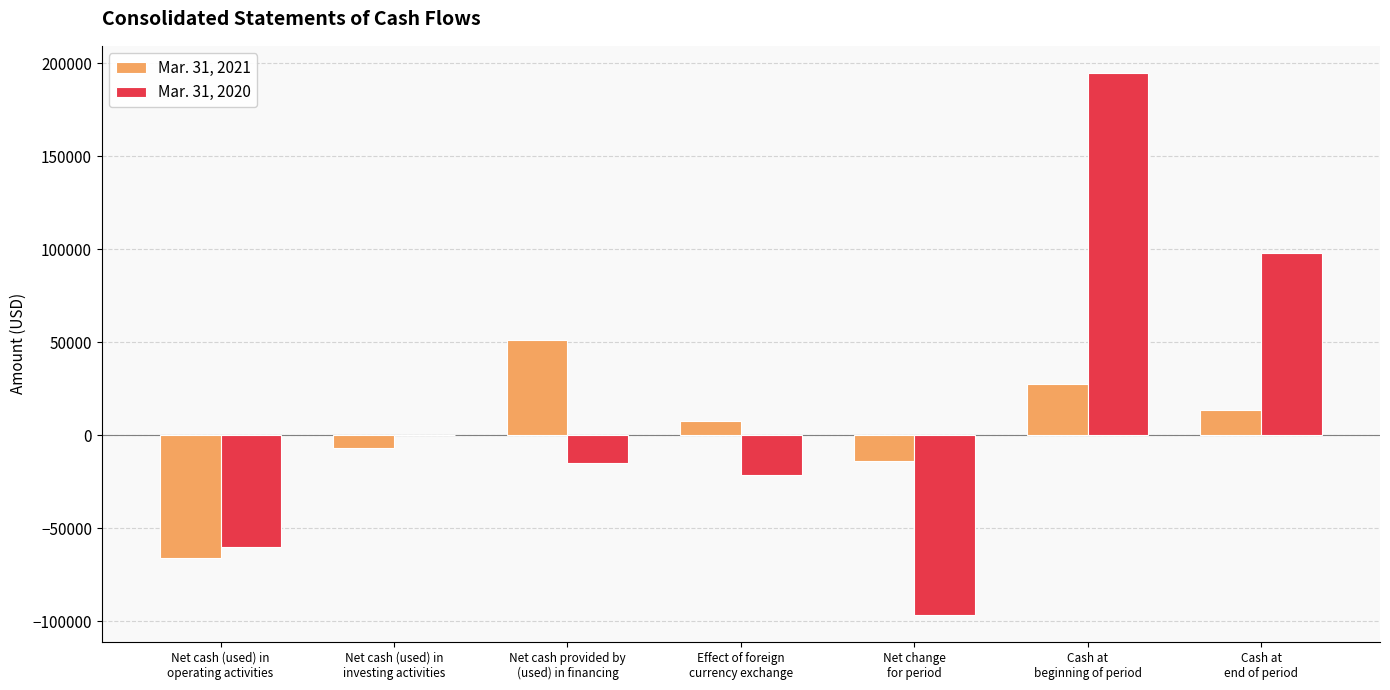

Is the value of Mar. 31, 2021 at Cash at
end of period greater than the value of Mar. 31, 2020 at Net cash (used) in
investing activities?

Yes